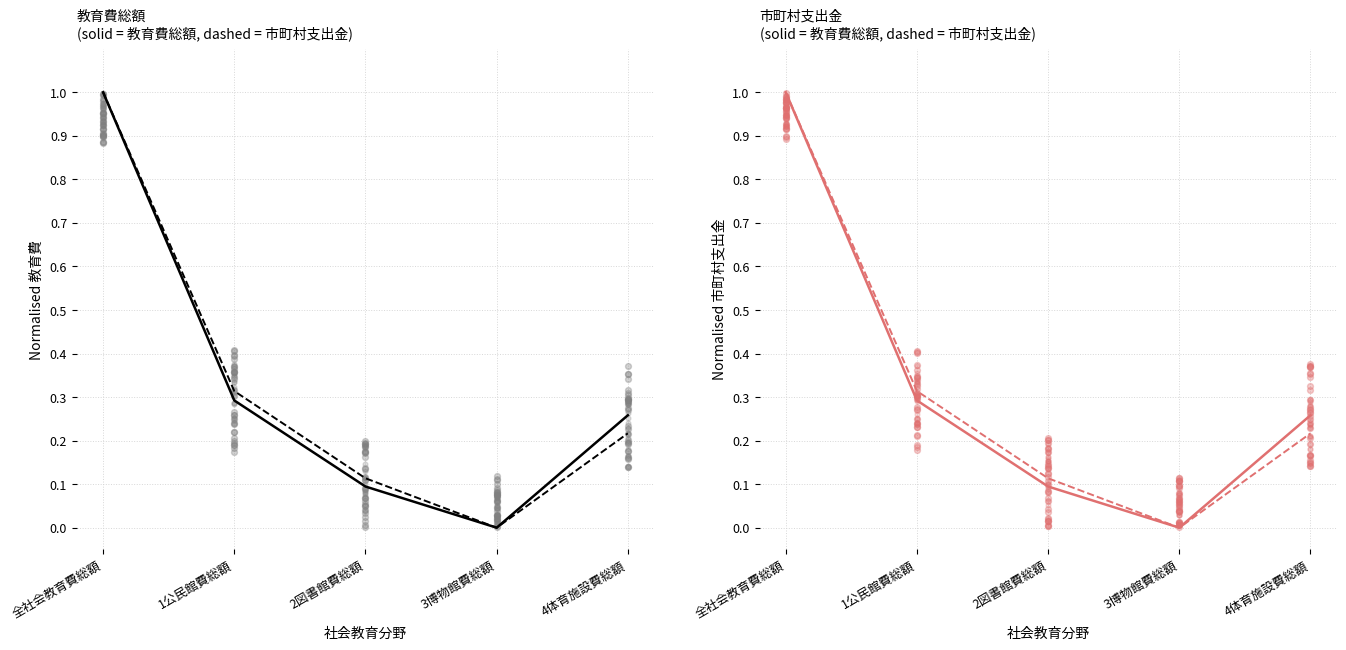

What are all the series names shown in the legend?

教育費総額, 市町村支出金